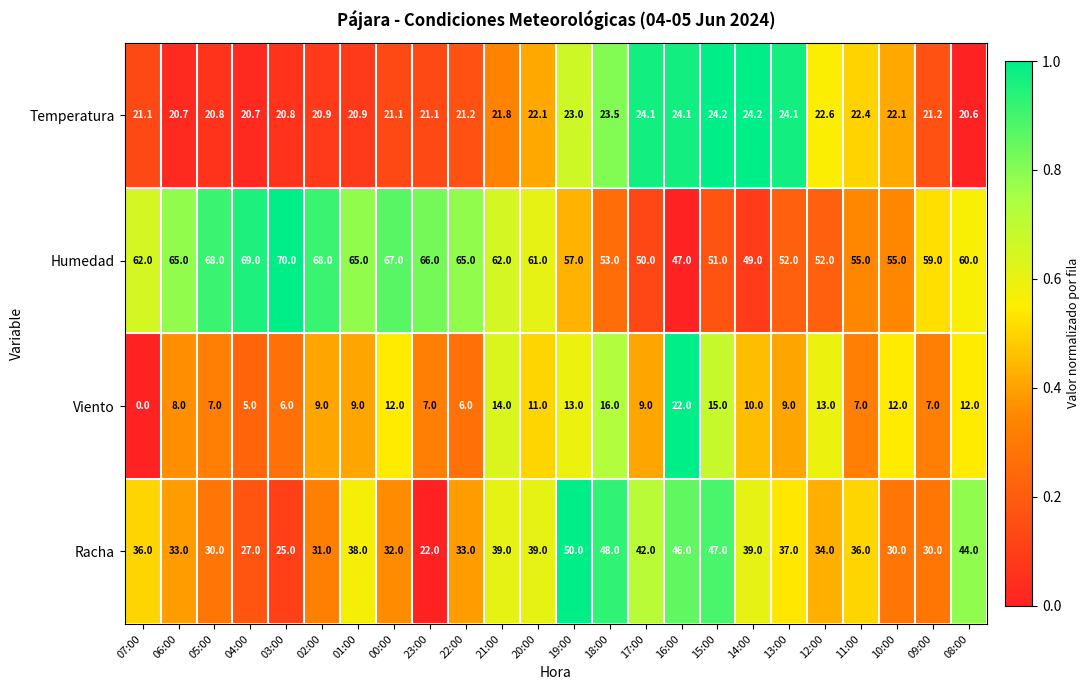

What is the sum of the Humedad values at 04:00 and 22:00?

134.0